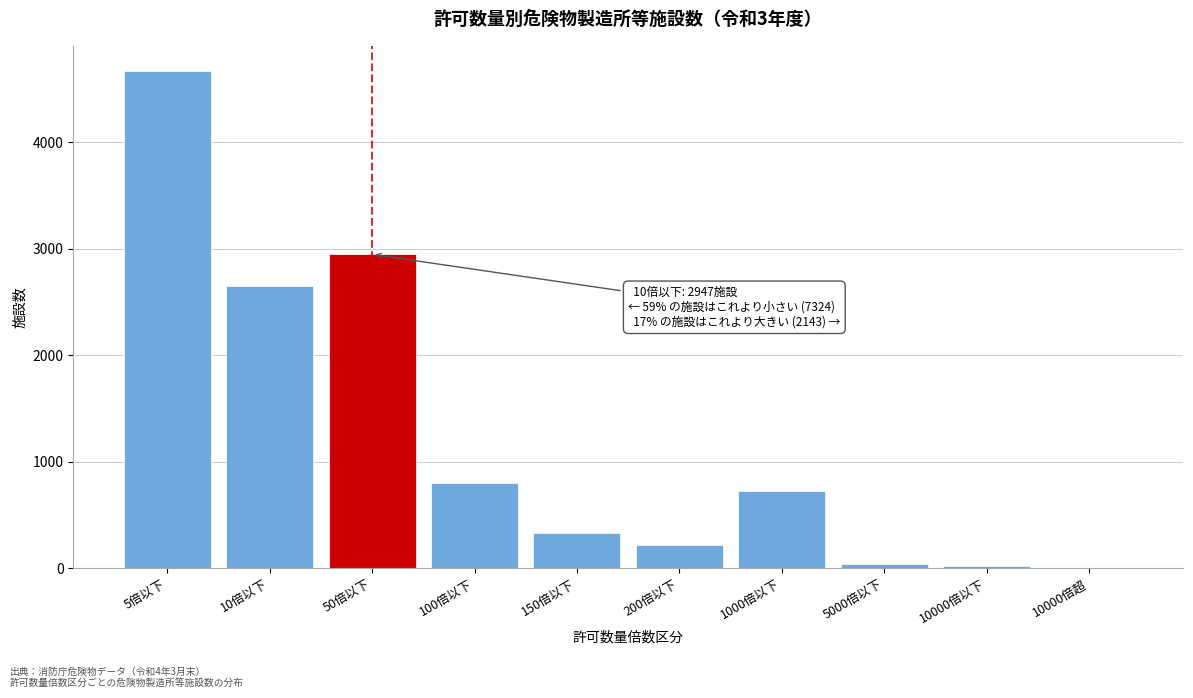

What is the maximum value shown in the chart?

4672